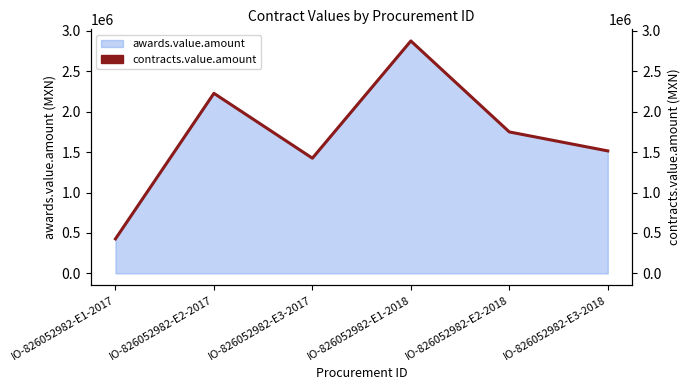

At which label is the value closest to 1650658?

IO-826052982-E2-2018